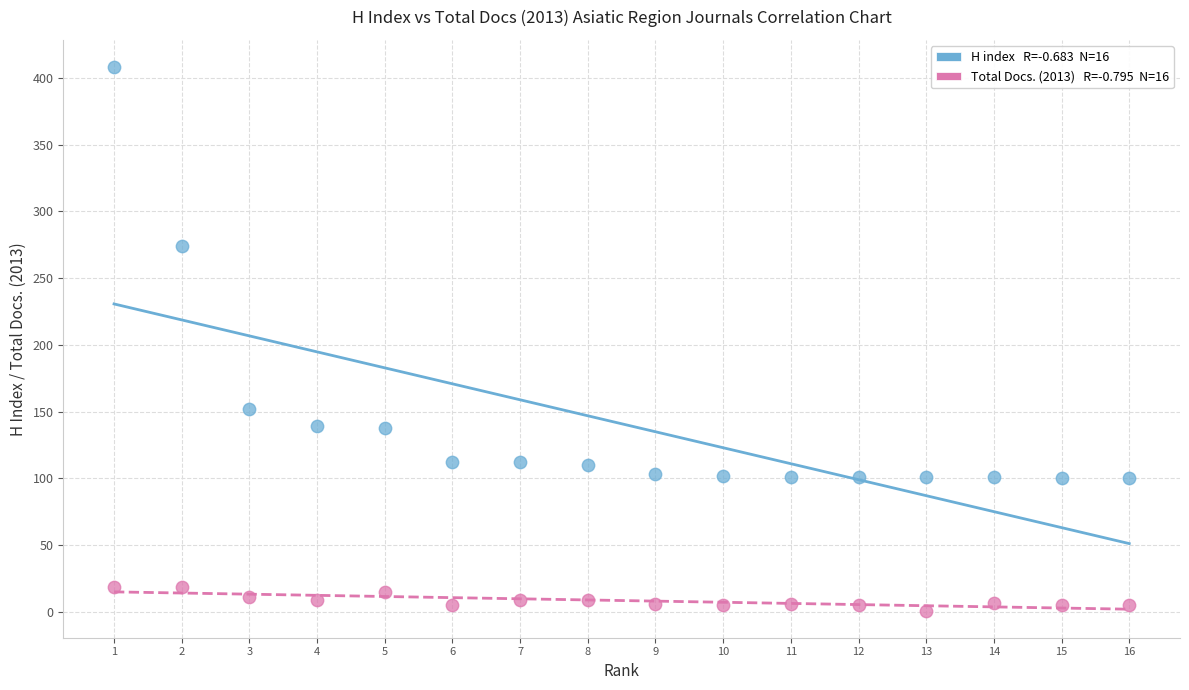

Across all data points, what is the range of X values (max minus min)?

15